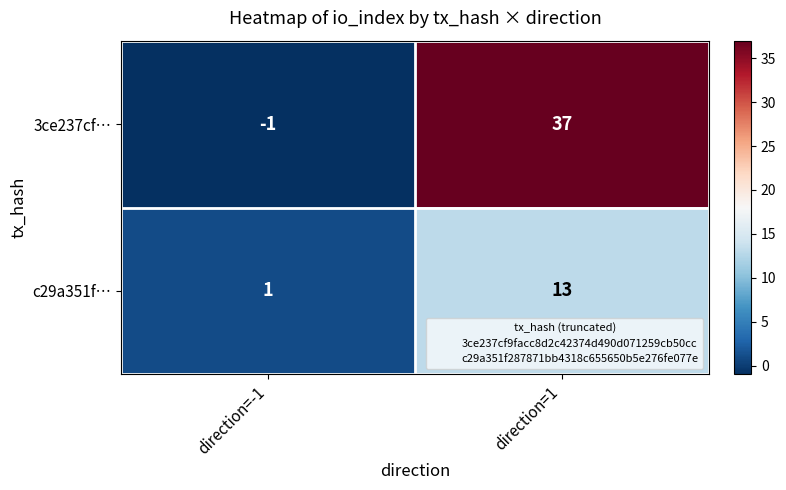

Rank the series at direction=1 from lowest to highest value.

c29a351f…, 3ce237cf…